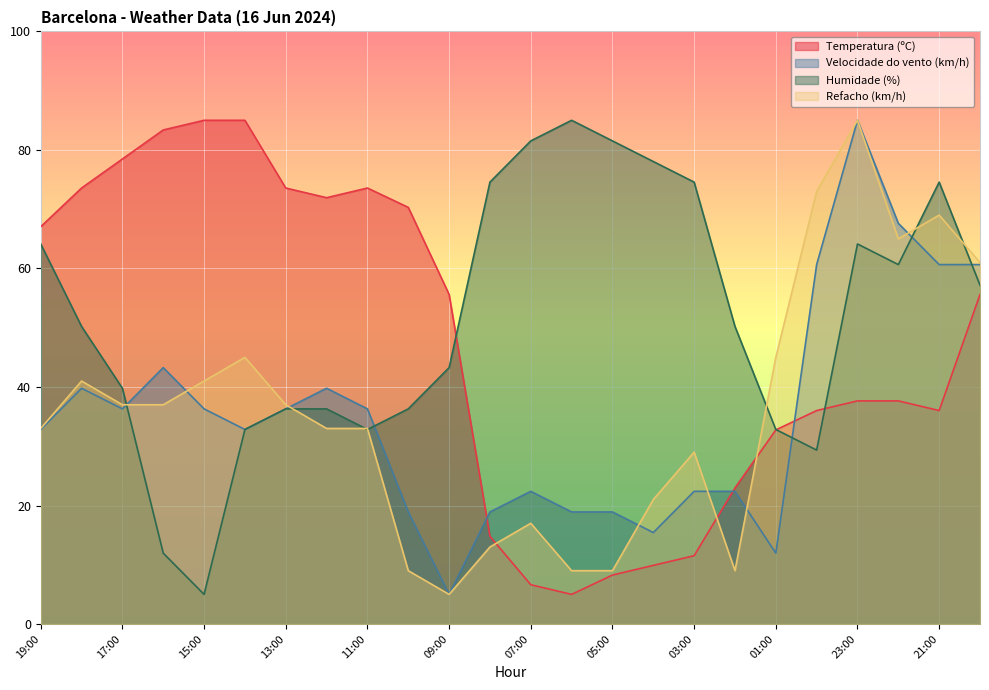

The Refacho (km/h) series shows 9.0 at 06:00. True or false?

True